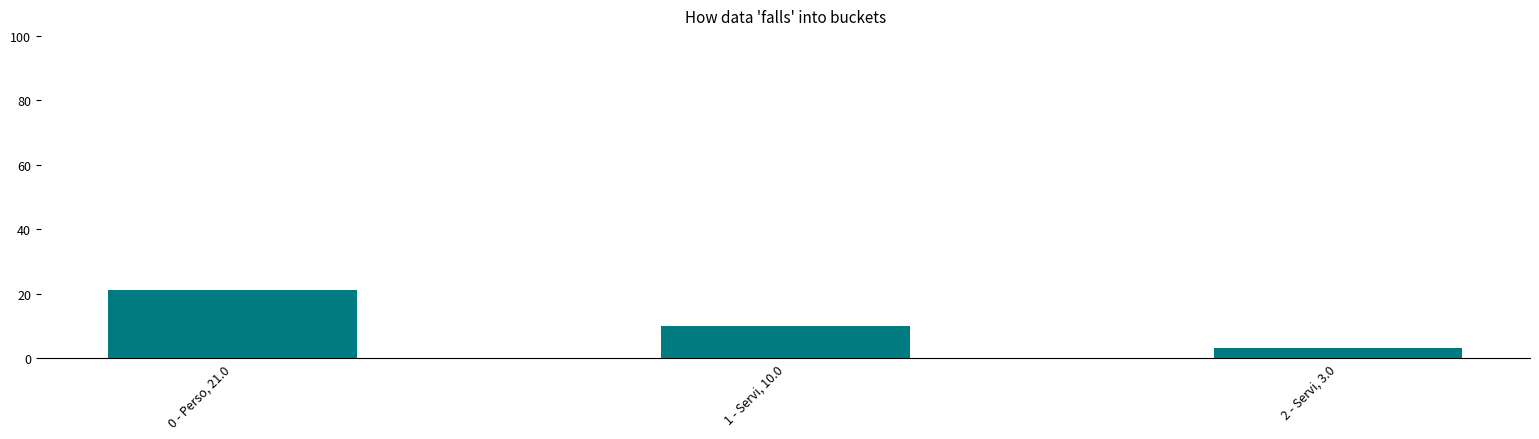

Which category has the highest value across all series?

0 - Perso, 21.0